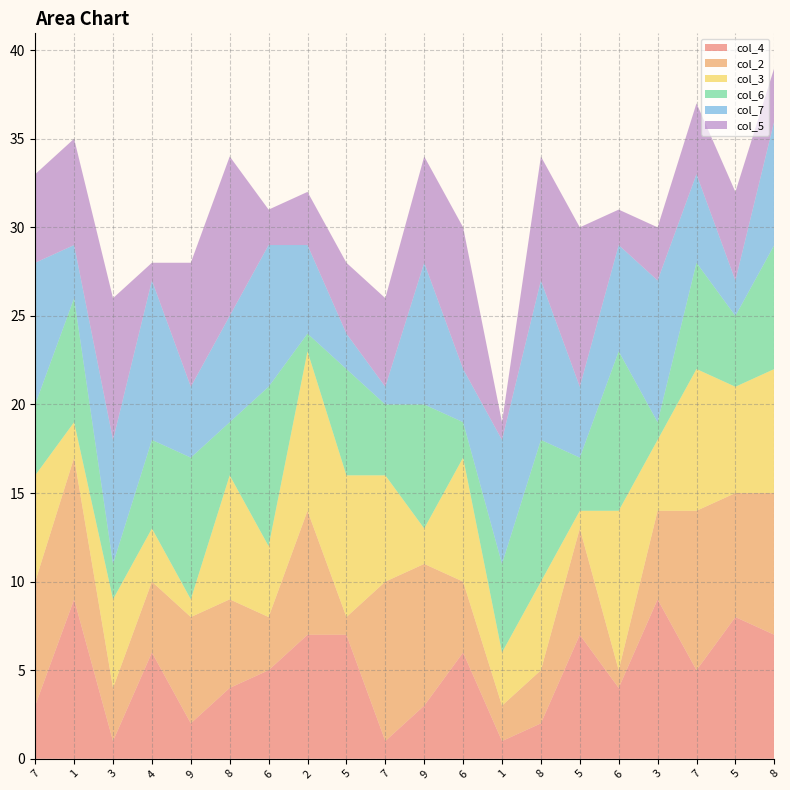

Reading left to right, list all the values displayed in this chart.

col_4: 7=3	1=9	3=1	4=6	9=2	8=4	6=5	2=7	5=7	7=1	9=3	6=6	1=1	8=2	5=7	6=4	3=9	7=5	5=8	8=7
col_2: 7=7	1=8	3=3	4=4	9=6	8=5	6=3	2=7	5=1	7=9	9=8	6=4	1=2	8=3	5=6	6=1	3=5	7=9	5=7	8=8
col_3: 7=6	1=2	3=5	4=3	9=1	8=7	6=4	2=9	5=8	7=6	9=2	6=7	1=3	8=5	5=1	6=9	3=4	7=8	5=6	8=7
col_6: 7=4	1=7	3=2	4=5	9=8	8=3	6=9	2=1	5=6	7=4	9=7	6=2	1=5	8=8	5=3	6=9	3=1	7=6	5=4	8=7
col_7: 7=8	1=3	3=7	4=9	9=4	8=6	6=8	2=5	5=2	7=1	9=8	6=3	1=7	8=9	5=4	6=6	3=8	7=5	5=2	8=7
col_5: 7=5	1=6	3=8	4=1	9=7	8=9	6=2	2=3	5=4	7=5	9=6	6=8	1=1	8=7	5=9	6=2	3=3	7=4	5=5	8=3